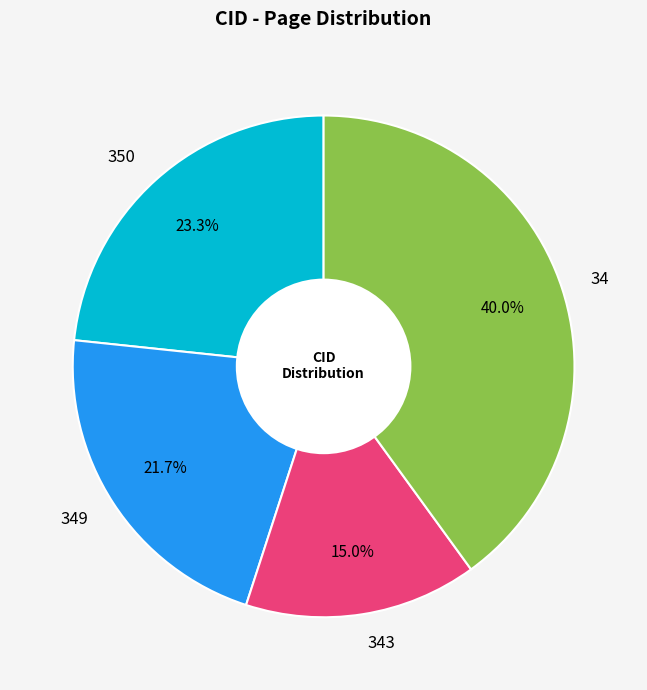

What is the ratio of the value at 34 to the value at 349?

1.8